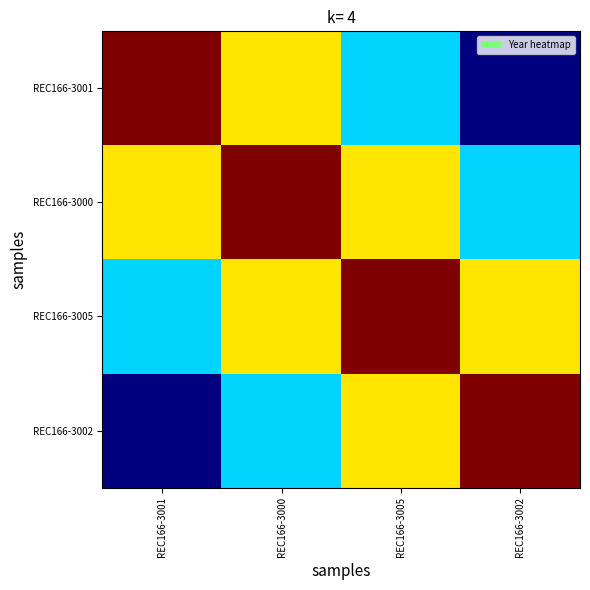

List the series in order of their peak value, highest first.

REC166-3001, REC166-3000, REC166-3005, REC166-3002